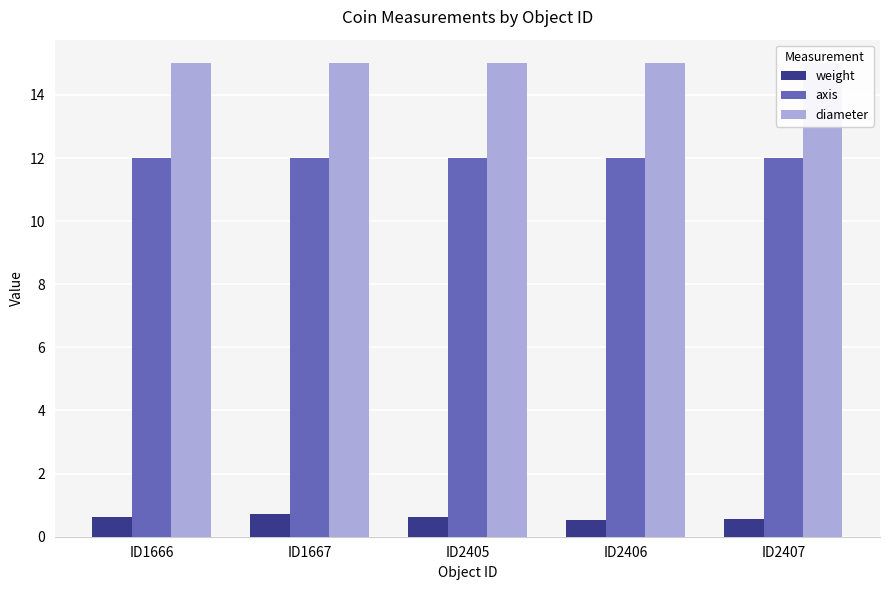

What is the value of the axis bar at the 3rd from the left?

12.0